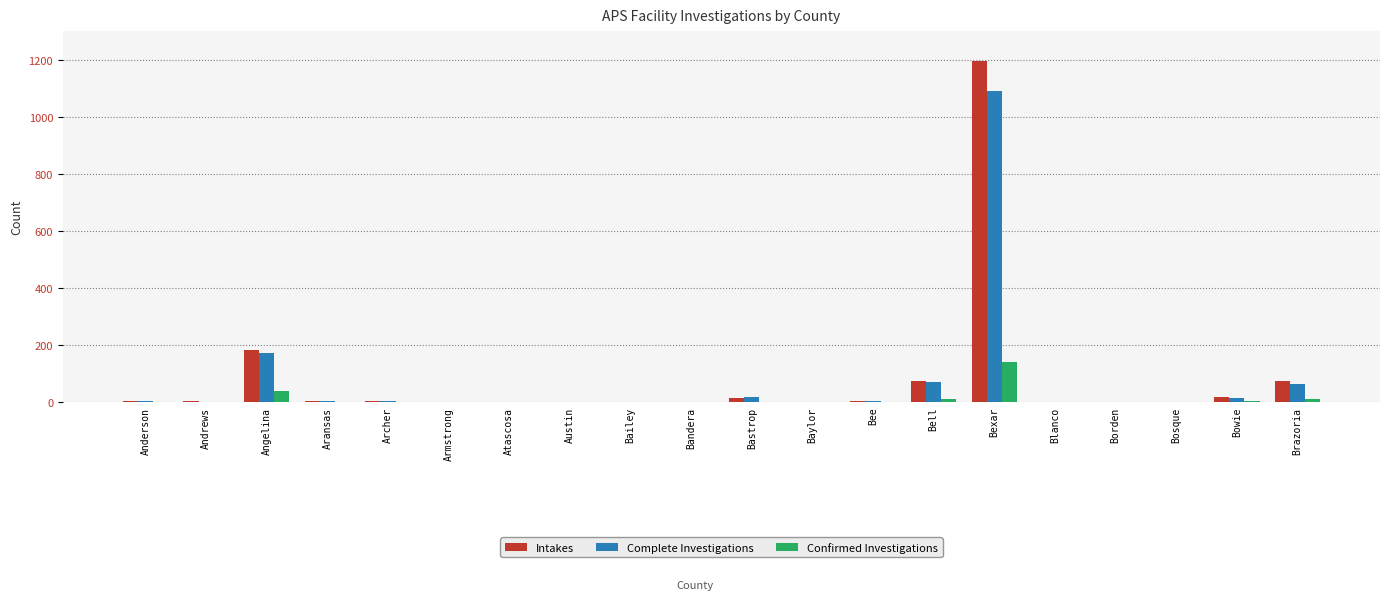

At which category is the sum across all series the highest?

Bexar